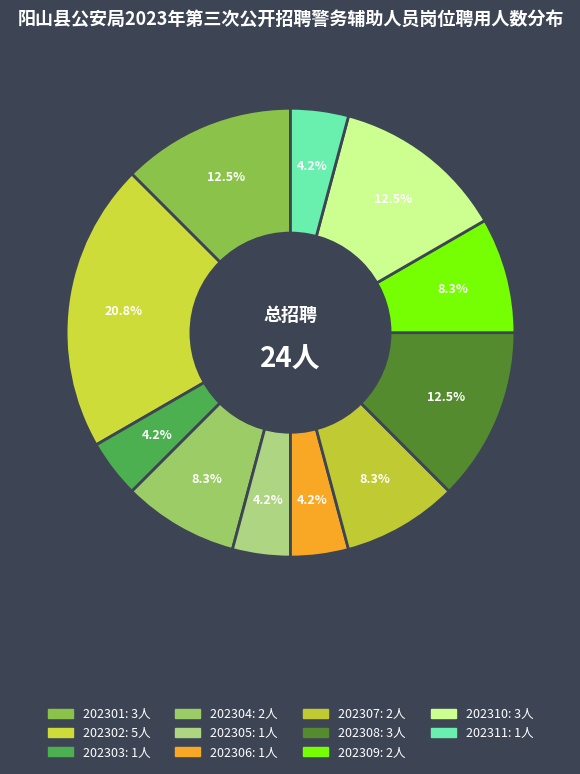

True or false: 202303 accounts for 1% of the total.

False